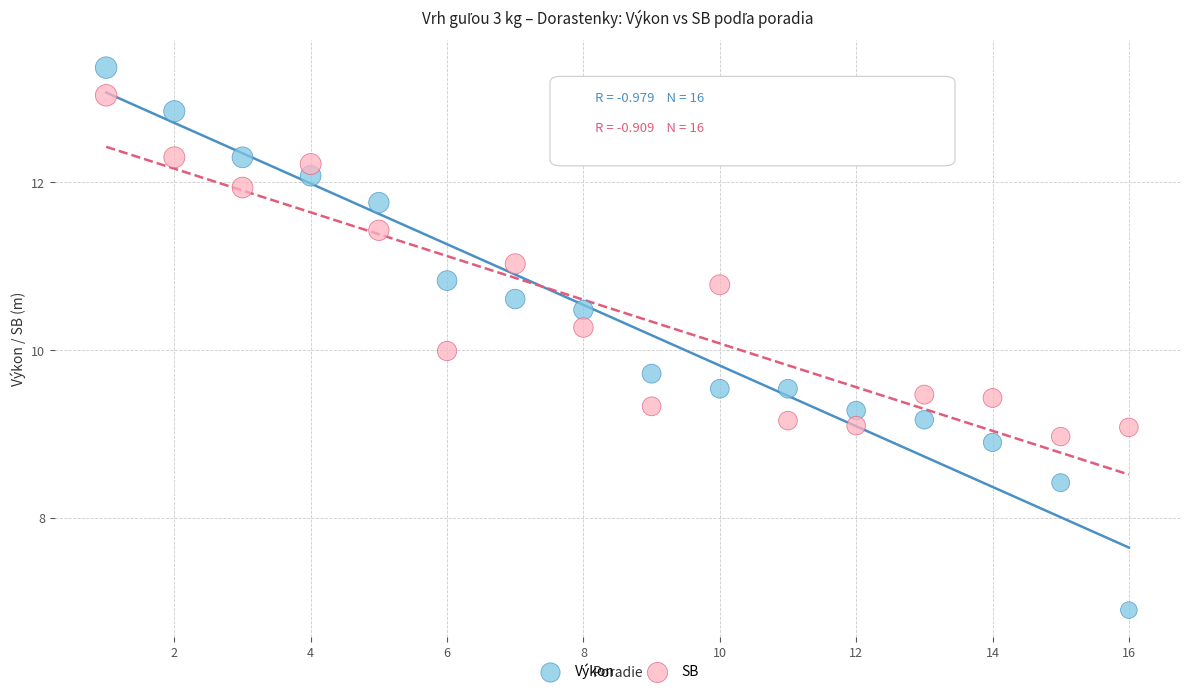

Which series reaches the minimum Y coordinate?

Výkon